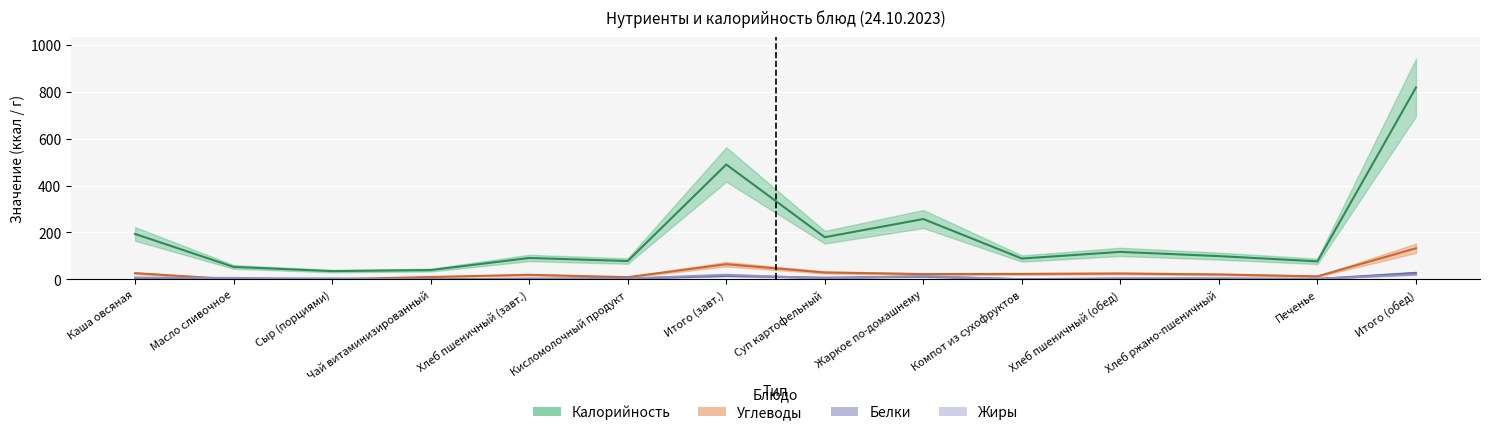

The Жиры series shows 11.3 at Итого (завт.). True or false?

False